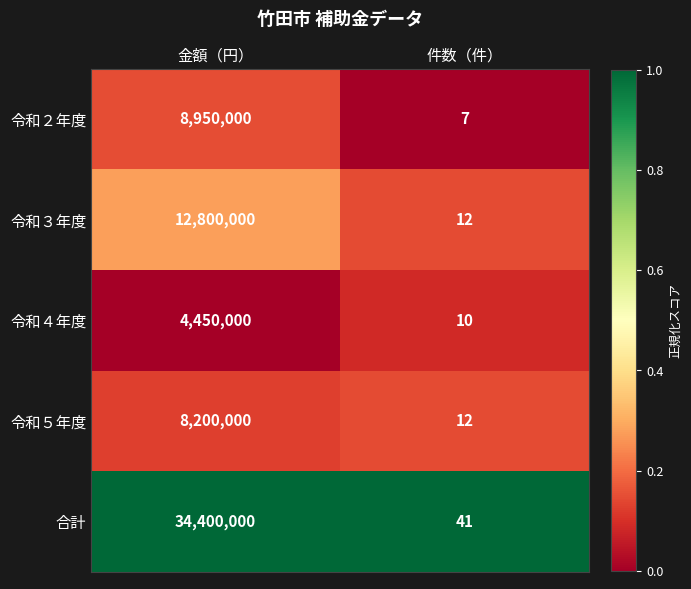

What is the greatest value displayed?

34400000